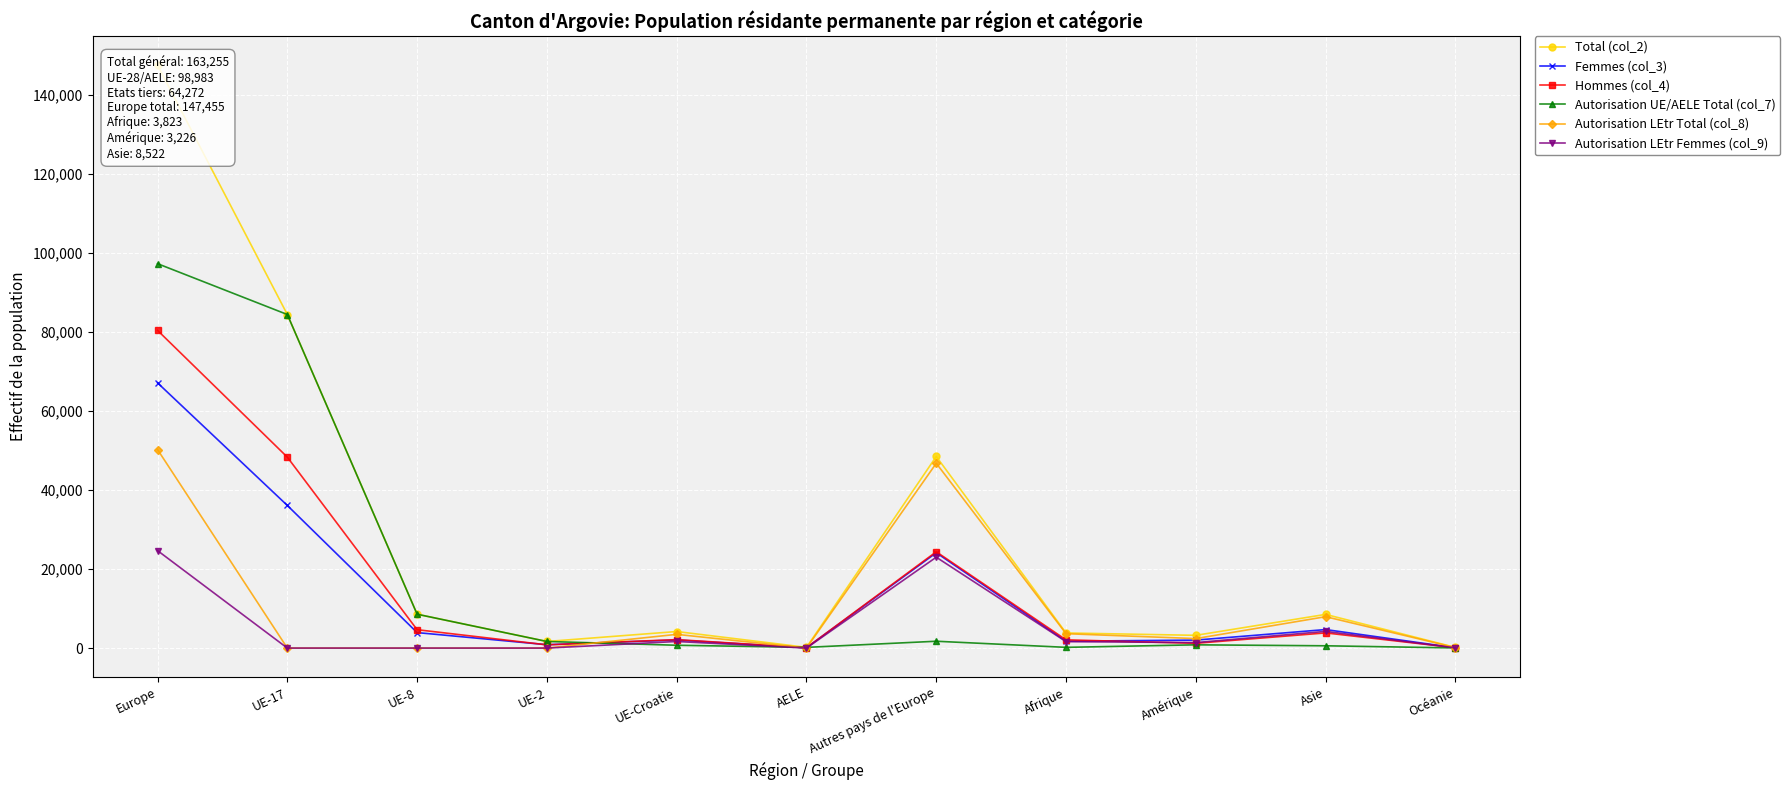

How many distinct data groups are displayed?

6